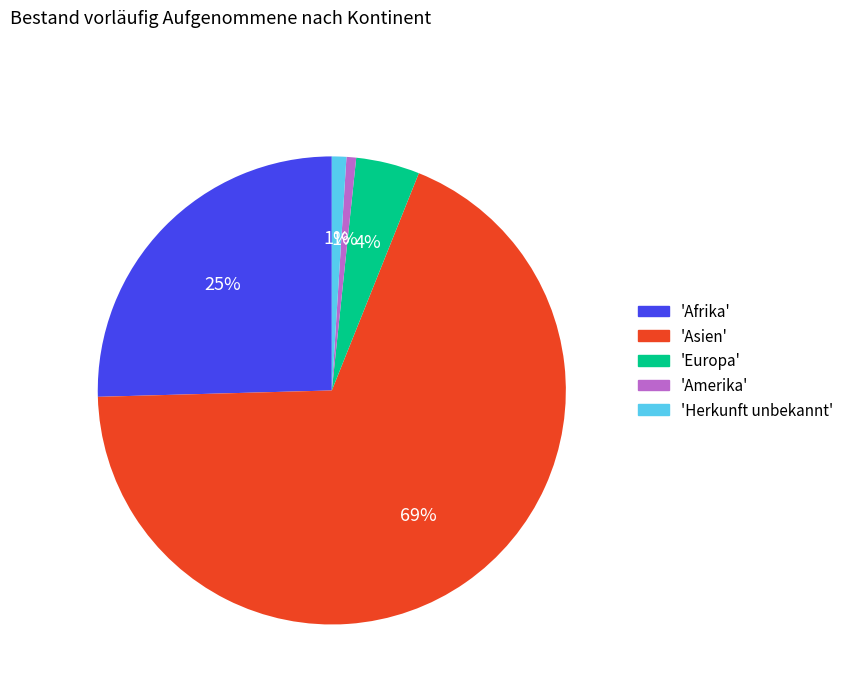

Which category has the biggest portion of the pie?

'Asien'